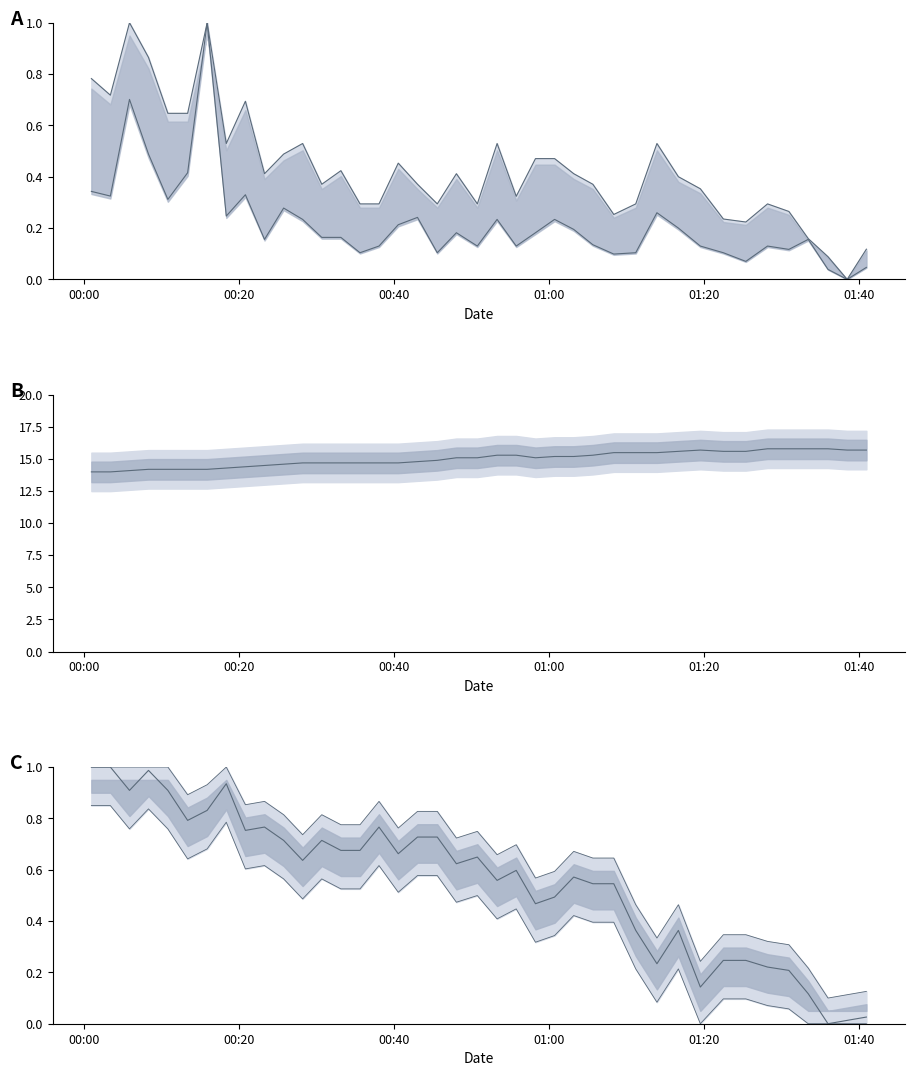

Is this an area chart (filled region under the line)?

No